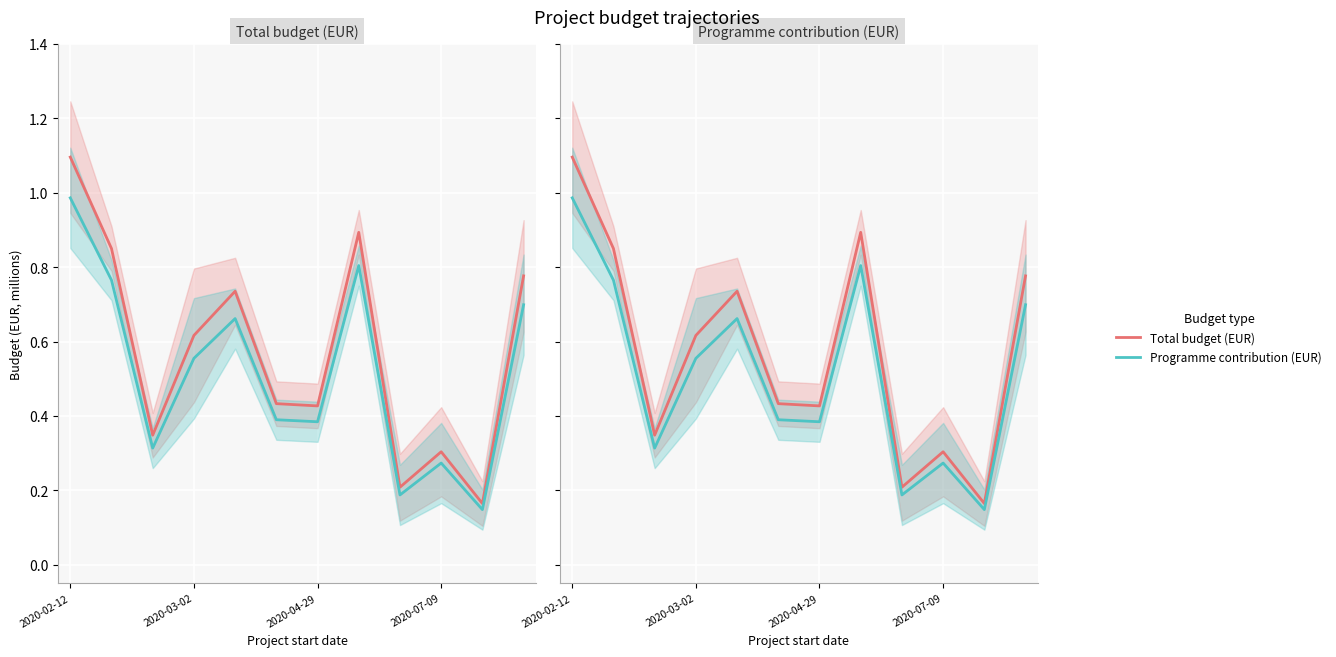

Rank the series by their average value, from highest to lowest.

Total budget (EUR), Programme contribution (EUR)